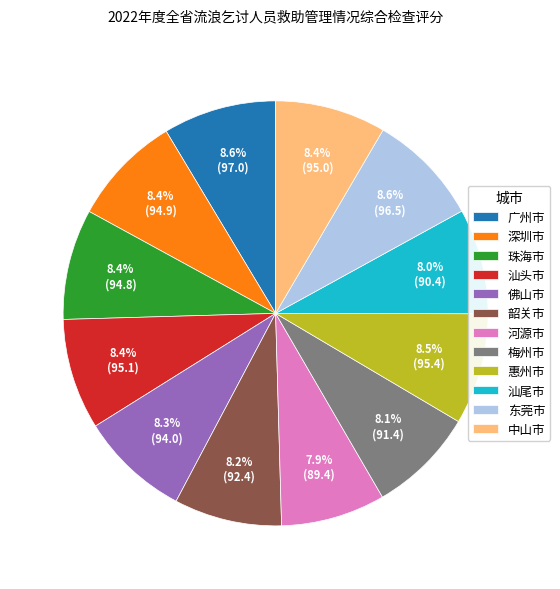

How many segments does this pie chart have?

12